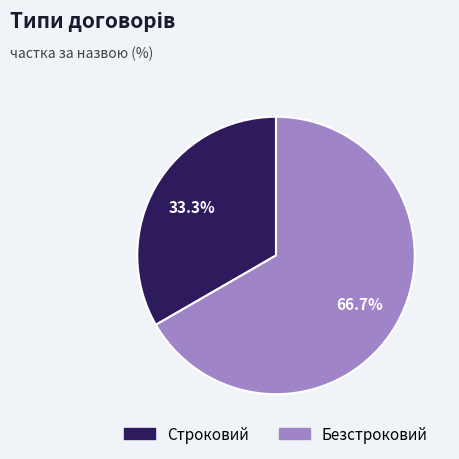

Which slice is the smallest?

Строковий